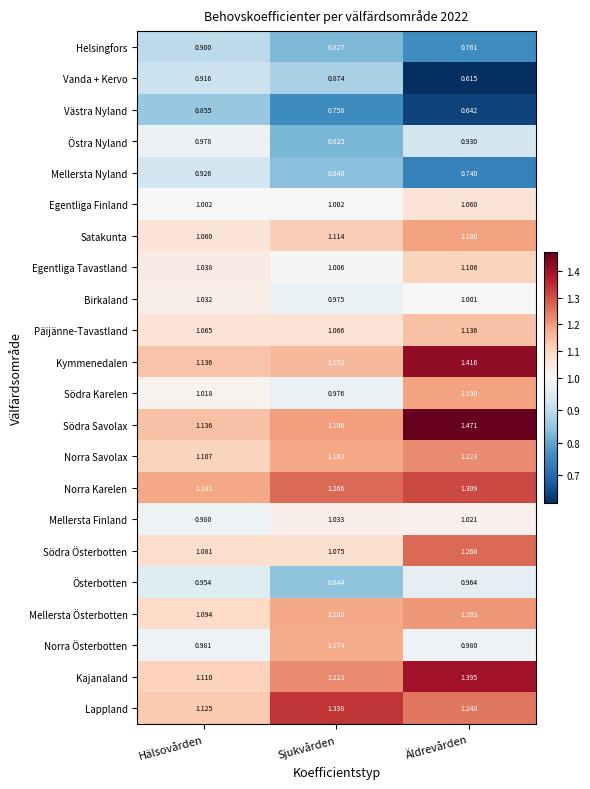

Which category has the lowest value across all series?

Äldrevården